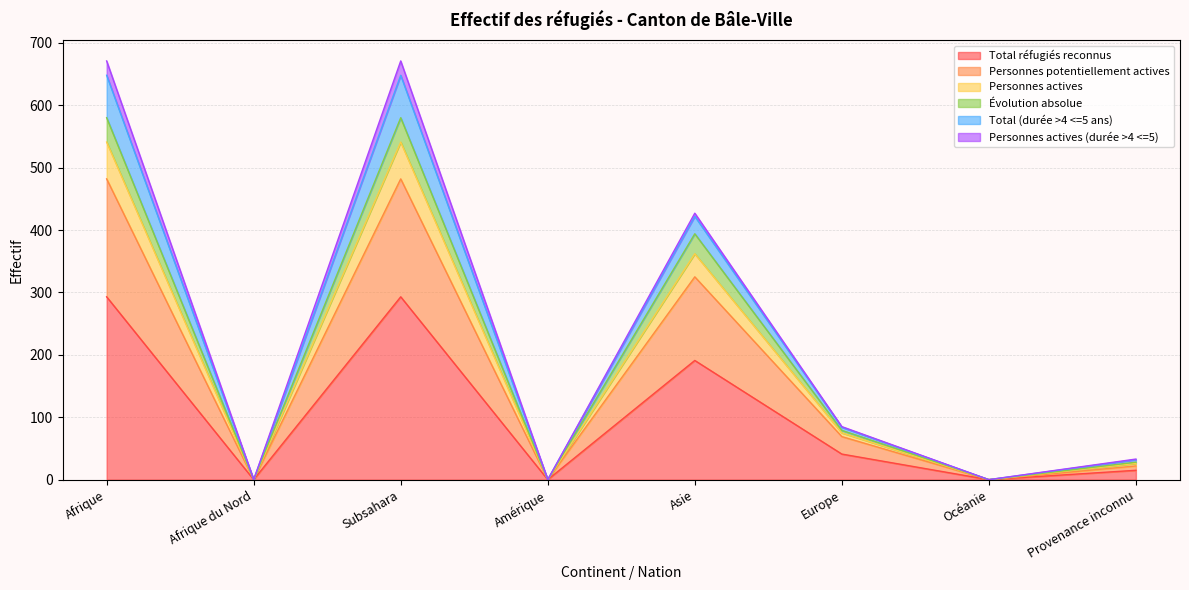

The value of Total réfugiés reconnus at Subsahara is 436. True or false?

False